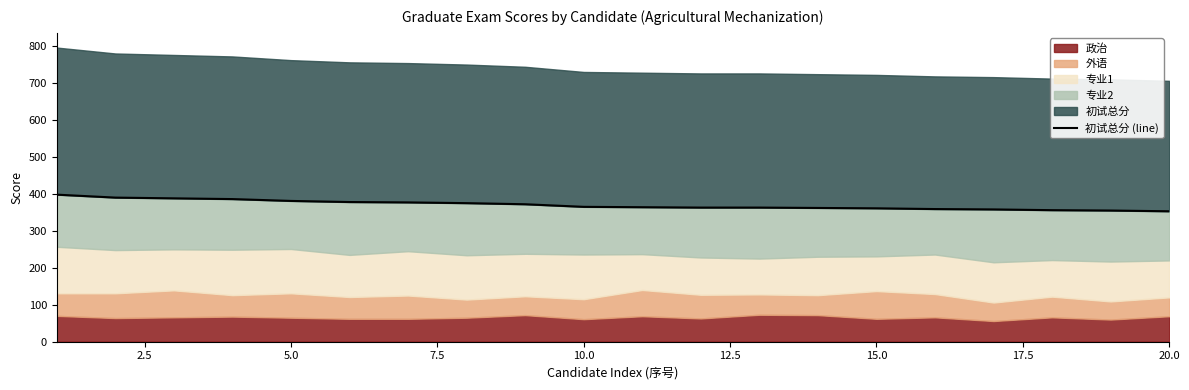

True or false: there are more than 2 points higher than both neighbors.

False